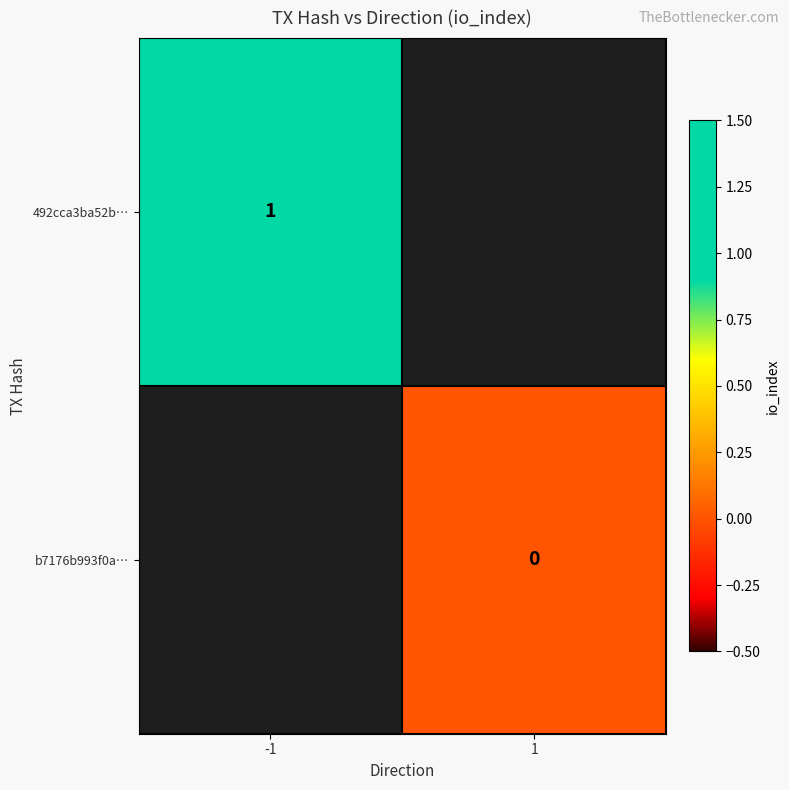

What is the greatest value displayed?

1.0